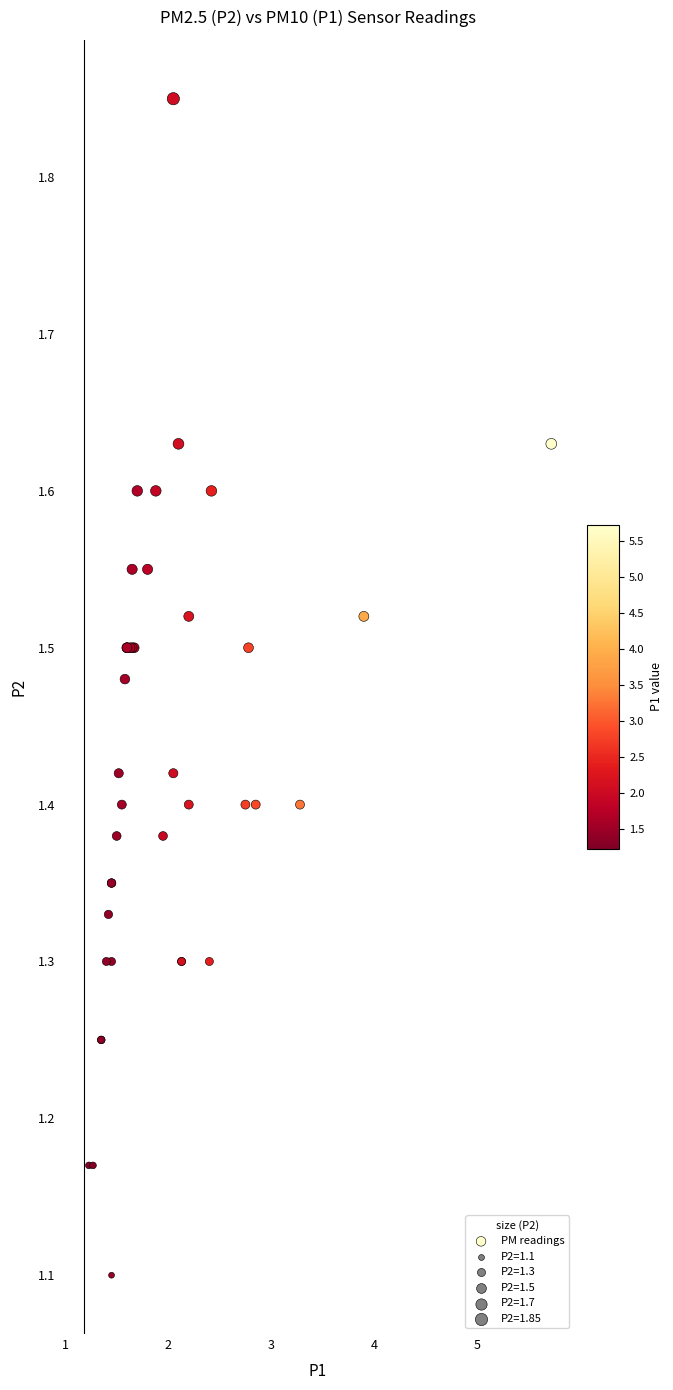

What Y value in the scatter plot is closest to 1?

1.1